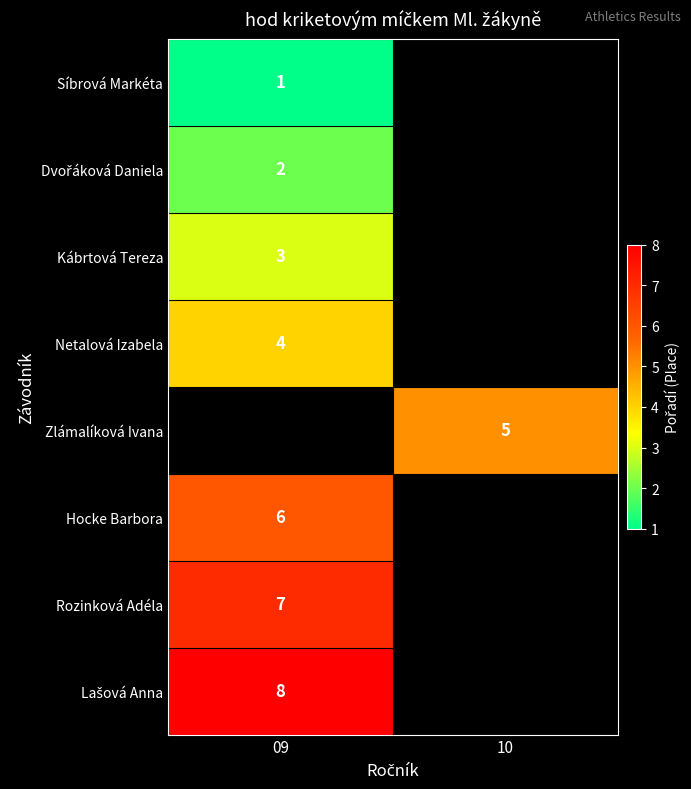

Is the value of Rozinková Adéla at 09 greater than the value of Zlámalíková Ivana at 10?

Yes